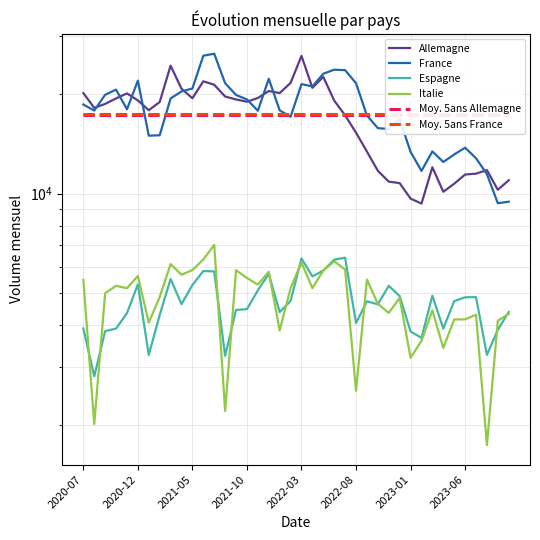

Which series has the largest total across all categories?

France